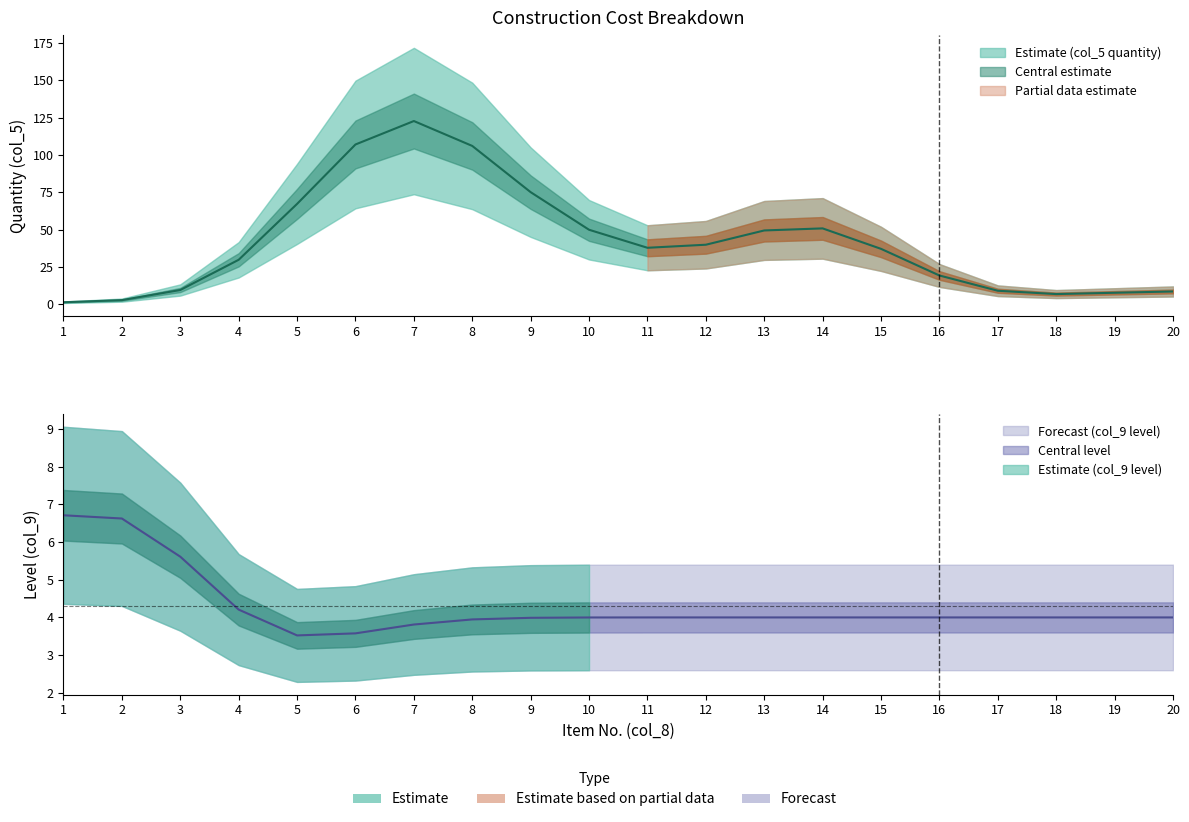

What is the lowest value of the col_5 series?

1.0